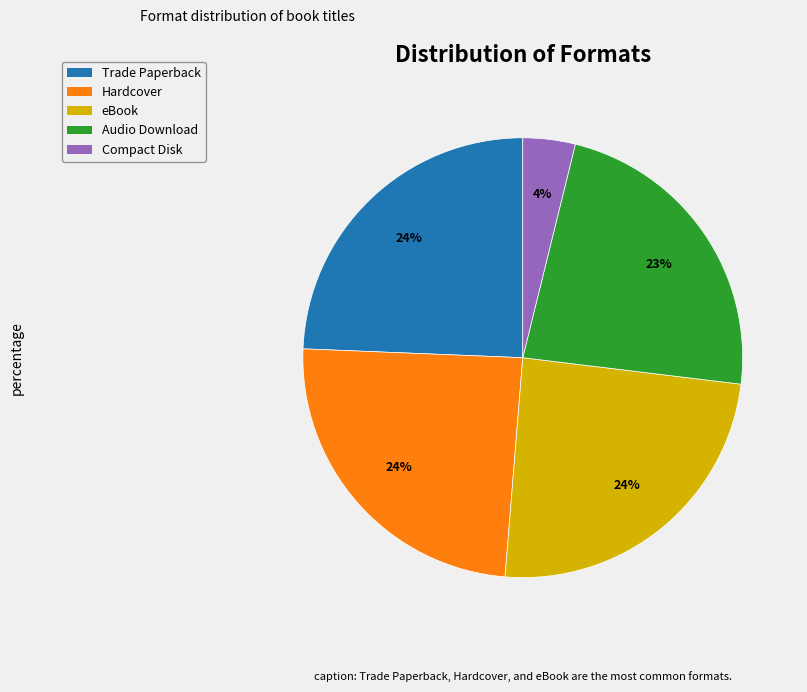

How many segments does this pie chart have?

5